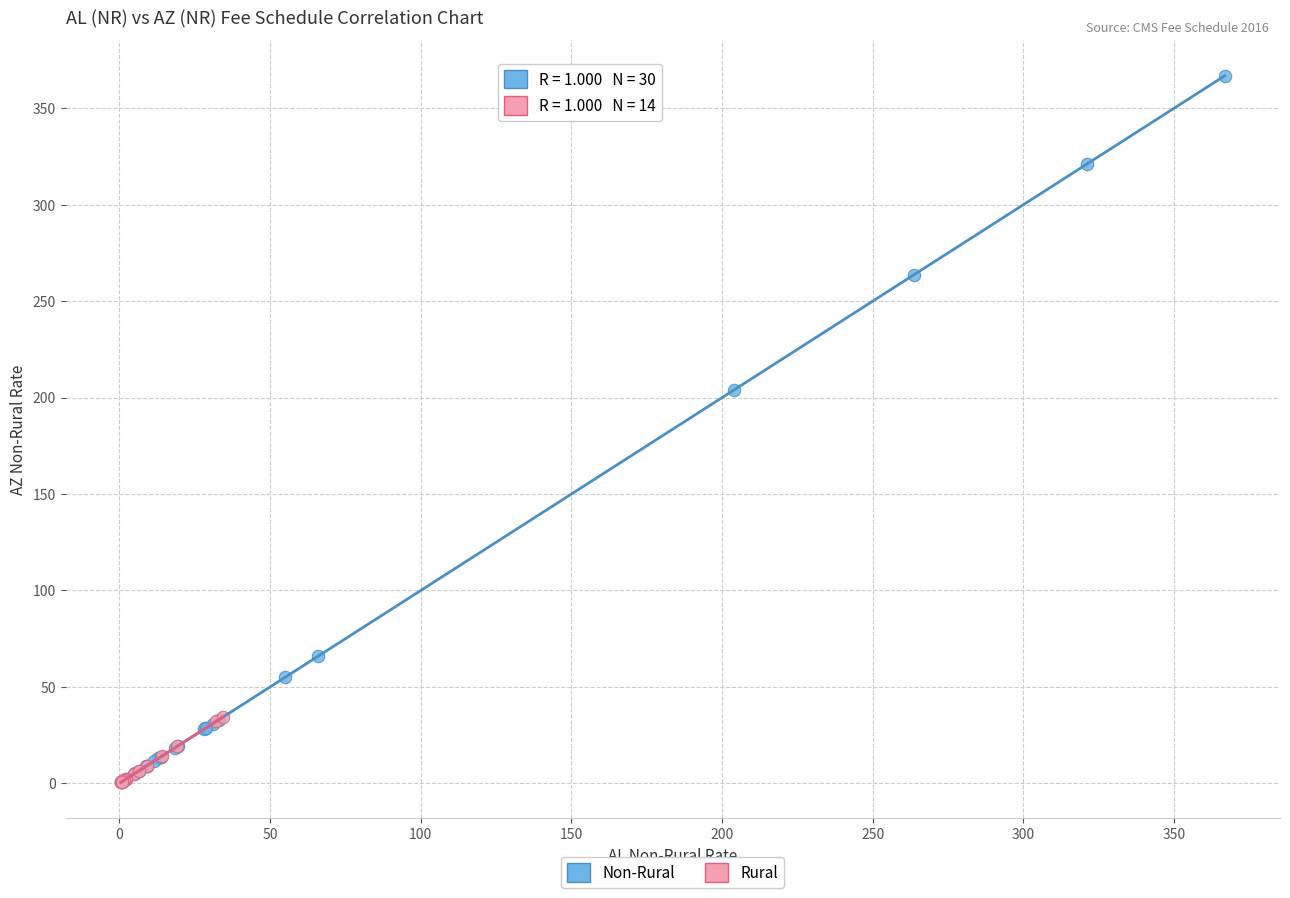

Which series contains the highest Y value?

Non-Rural